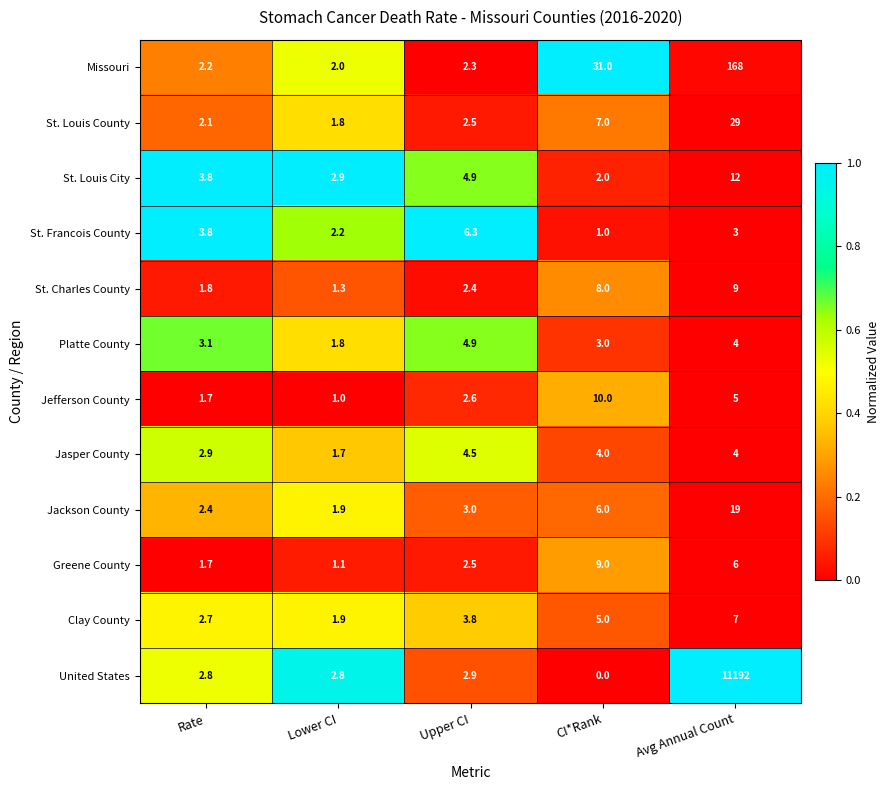

Which series has the largest range (max minus min)?

United States